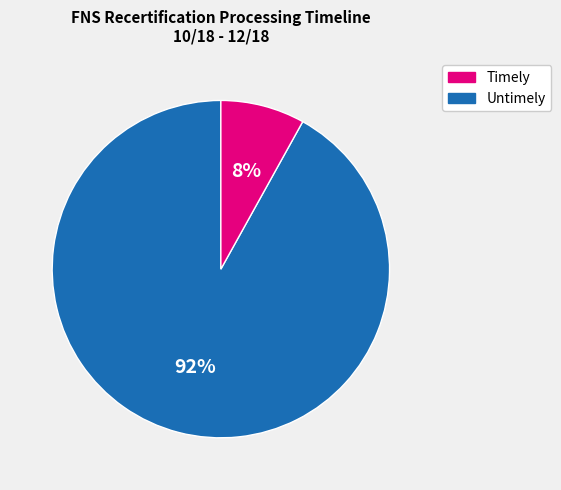

The Timely slice represents 75% of the pie. True or false?

False